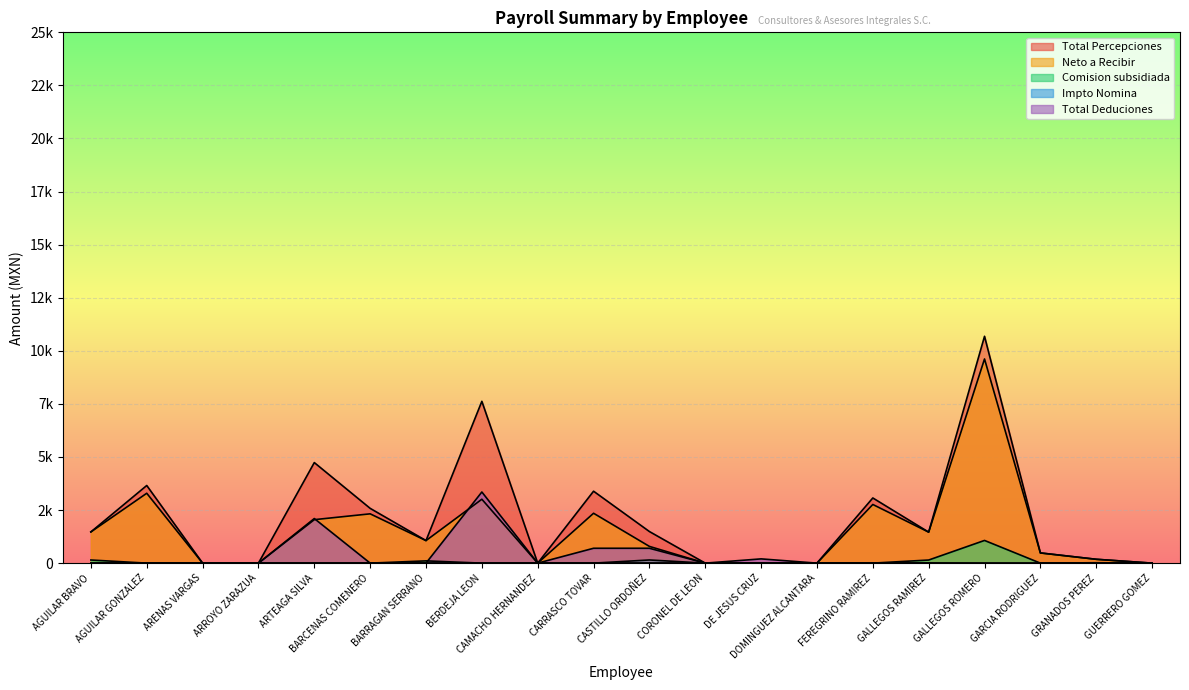

Where do Impto Nomina and Neto a Recibir first cross each other?

AGUILAR GONZALEZ and ARENAS VARGAS